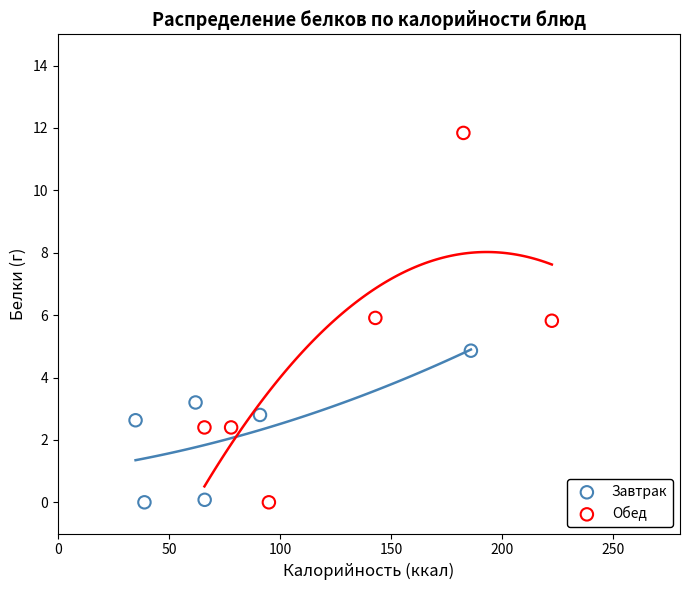

Which series contains the highest Y value?

Обед